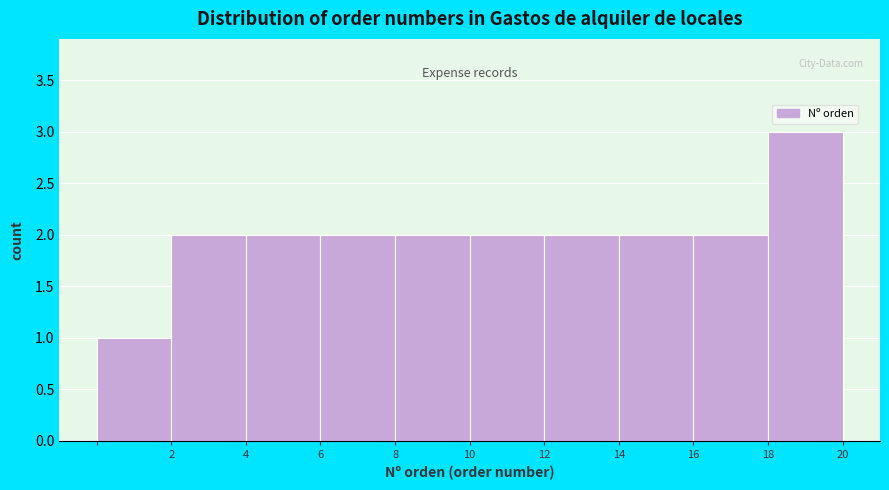

How tall is the bar that spans 14 to 16 on the x-axis? The values are not printed on the chart, so give them approximately, as read against the axis.

2